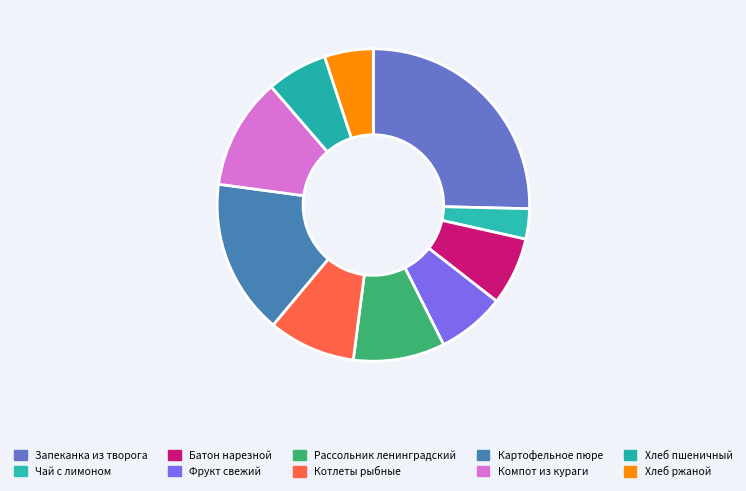

Is there any slice that represents more than half of the pie?

No